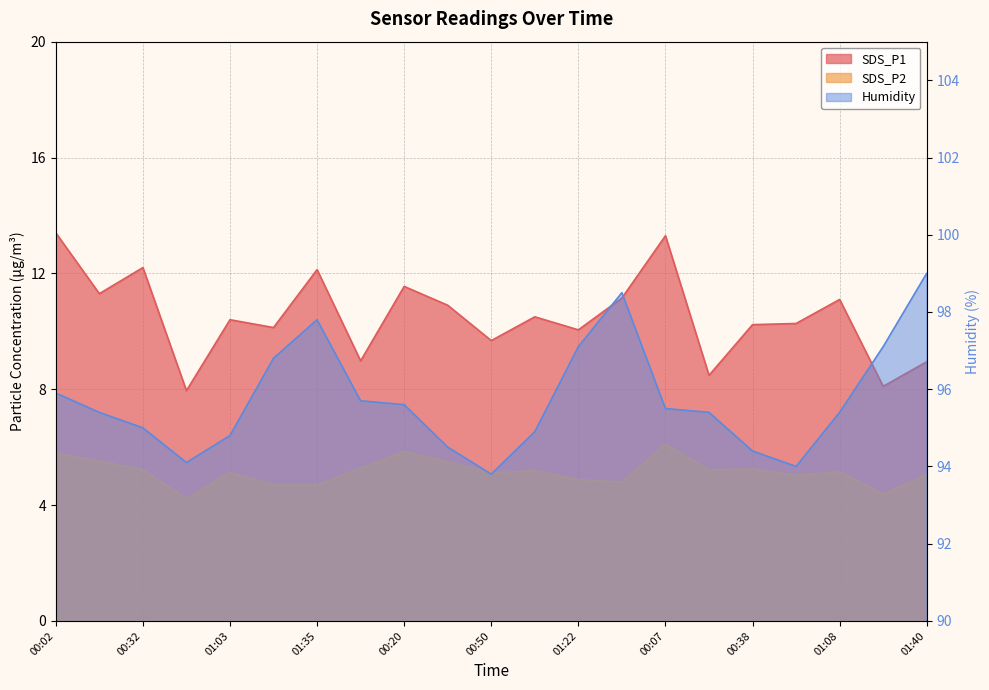

At which label does Humidity first exceed 95?

00:02